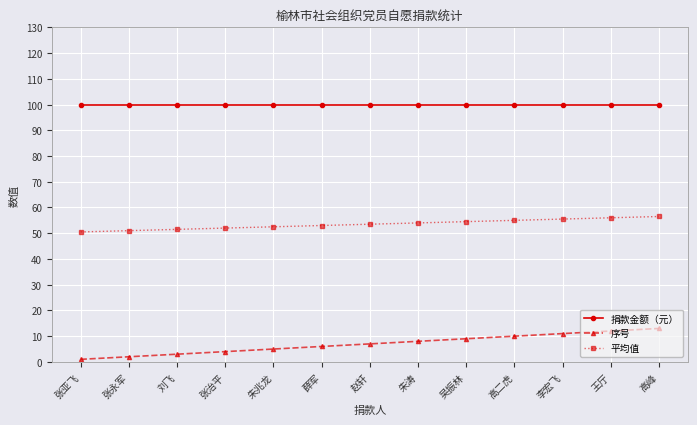

What is the approximate value of 平均值 at 朱兆龙?

52.5